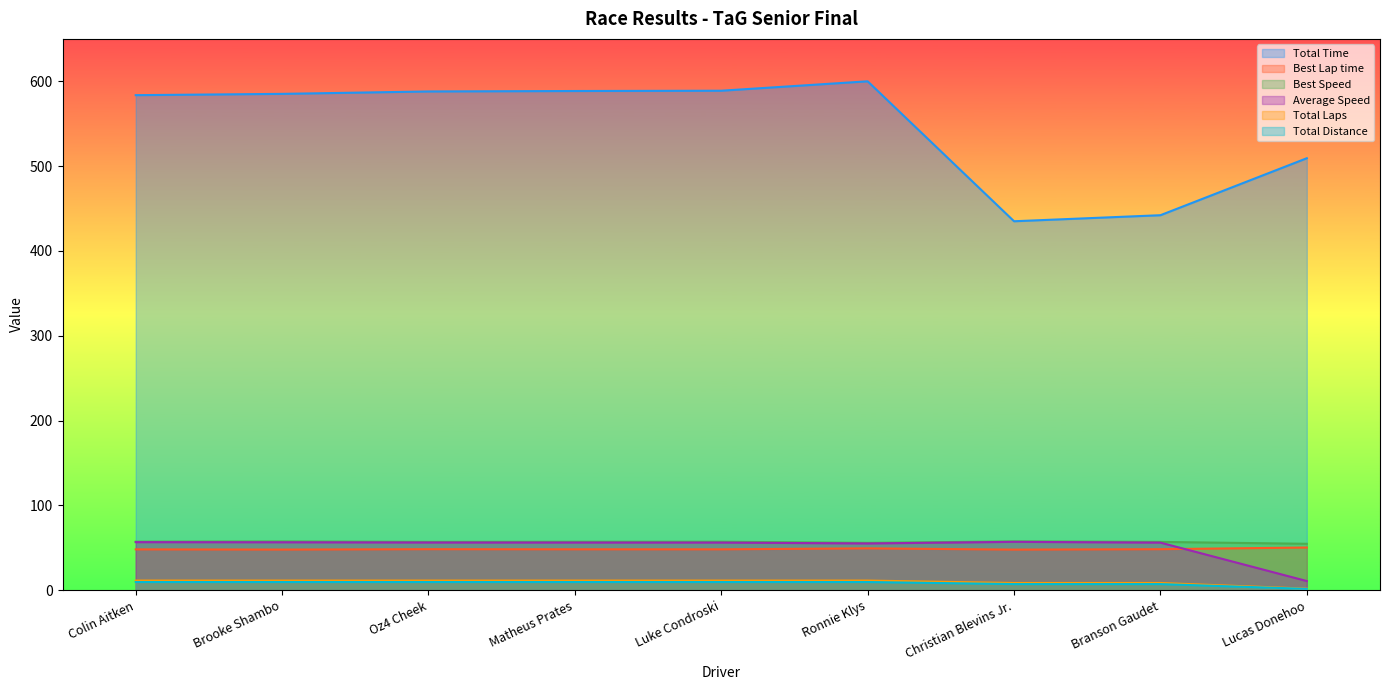

True or false: Total Time and Best Speed cross at least once.

False